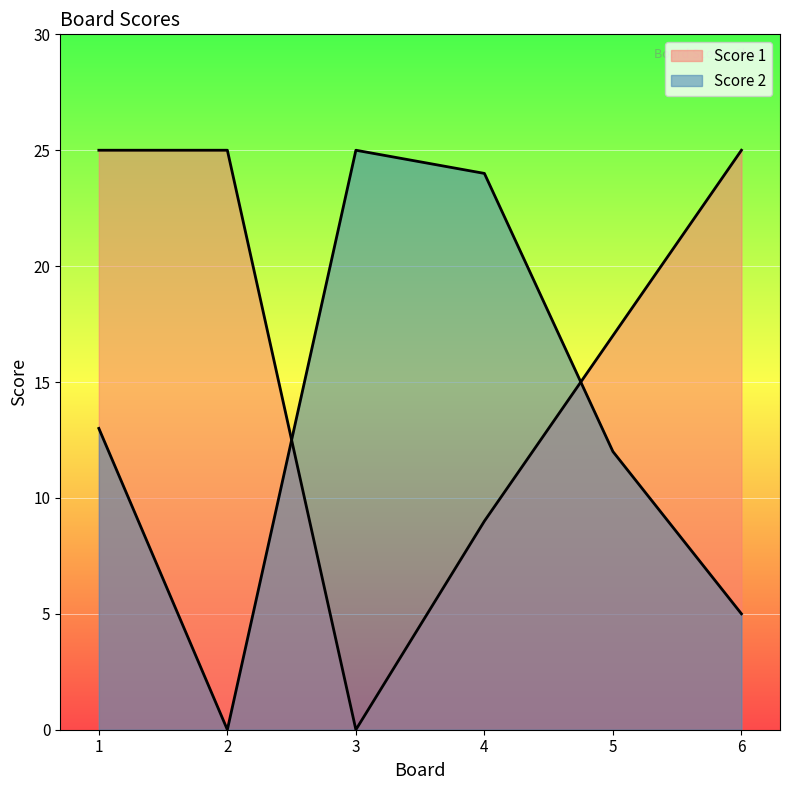

Which series has the largest total across all categories?

Score 1